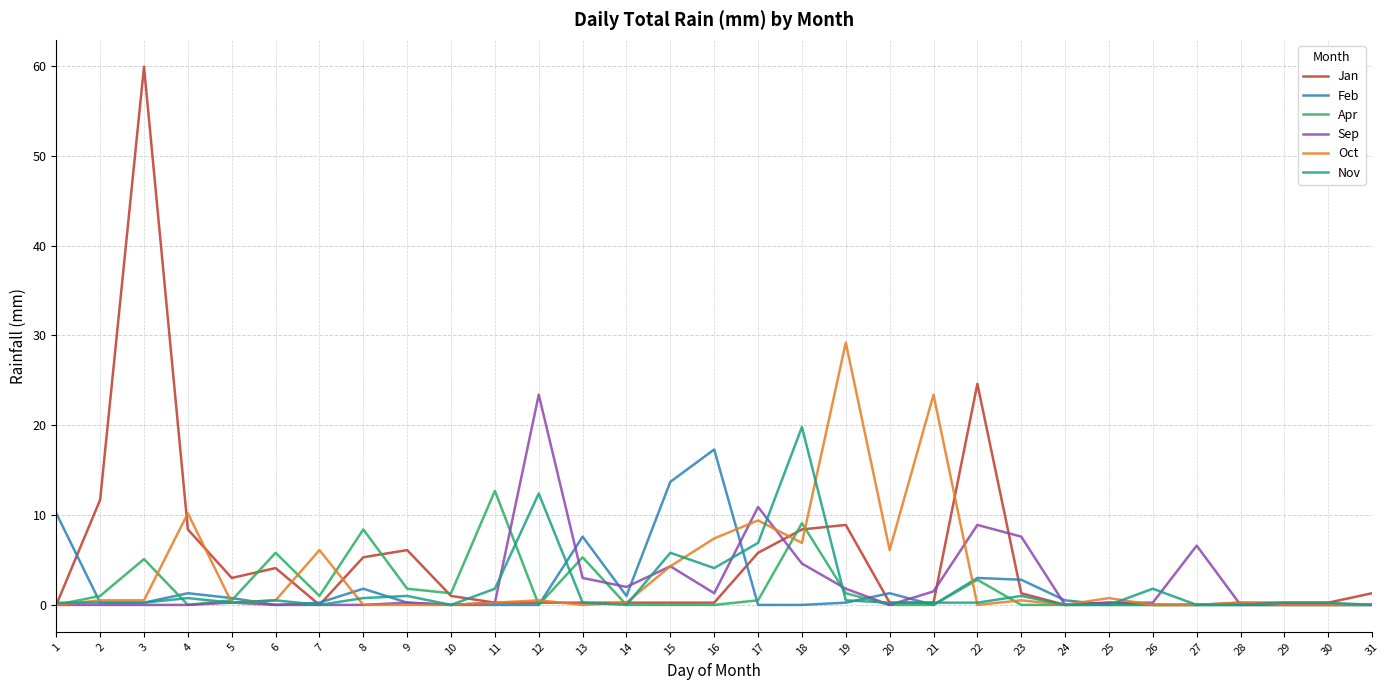

The Sep series shows 2.0 at 14. True or false?

True